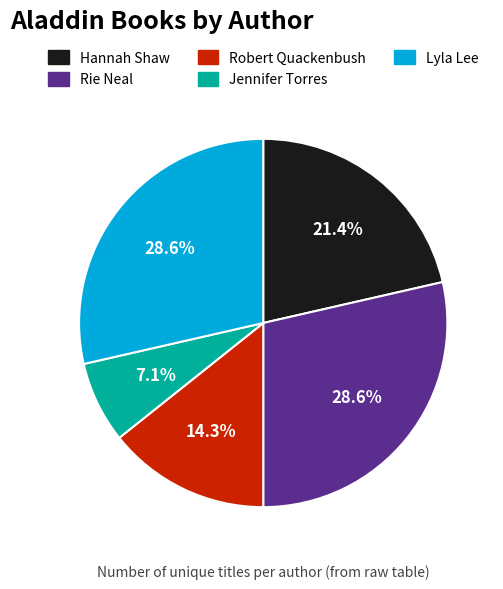

Is there a majority slice in this chart?

No